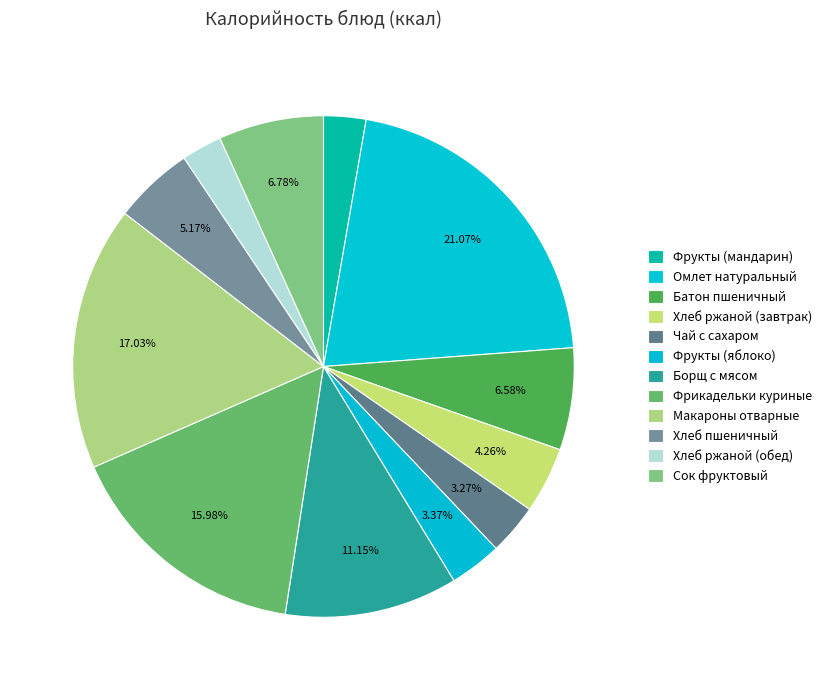

To the nearest percent, what percentage of the pie is Хлеб ржаной (завтрак)?

4%